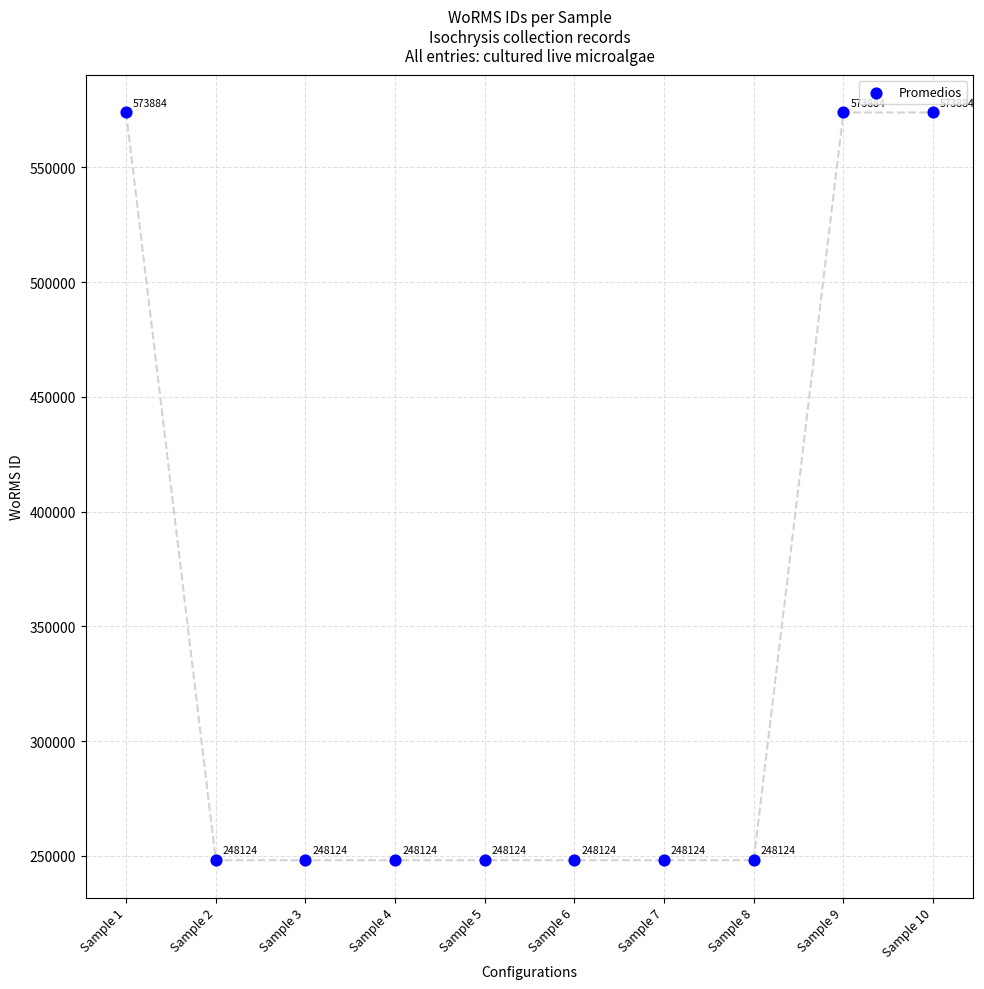

What is the range of Y values (max minus min)?

325760